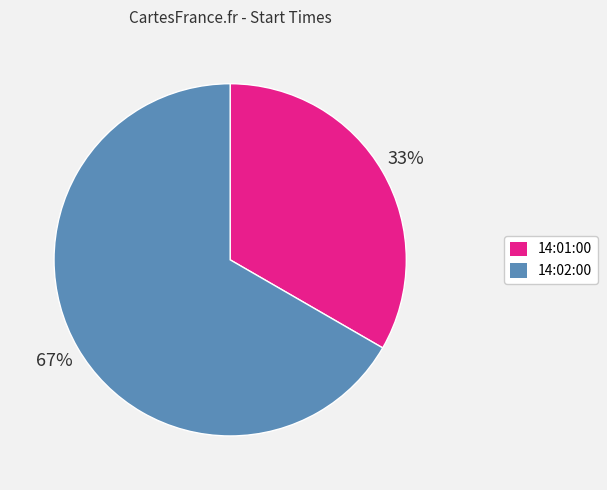

Rank the categories by value from highest to lowest.

14:02:00, 14:01:00